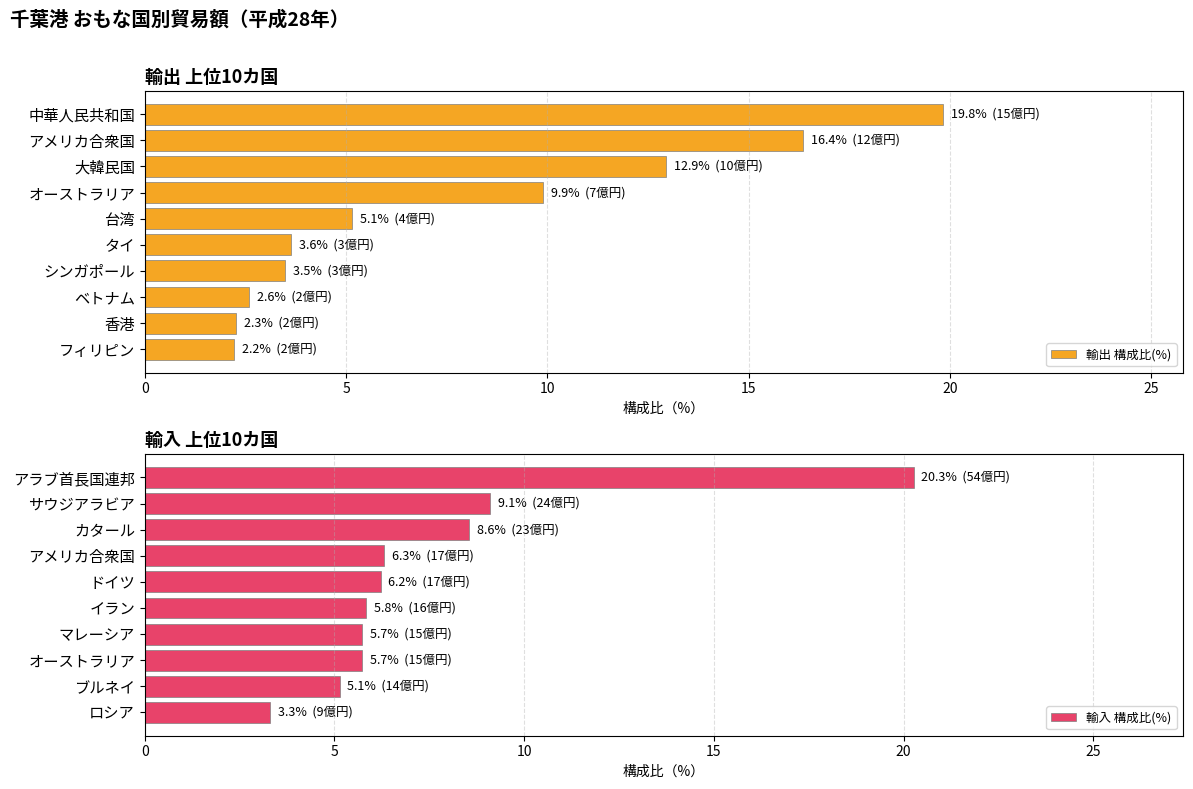

What value does the 輸出 構成比(%) series have at タイ?

3.6